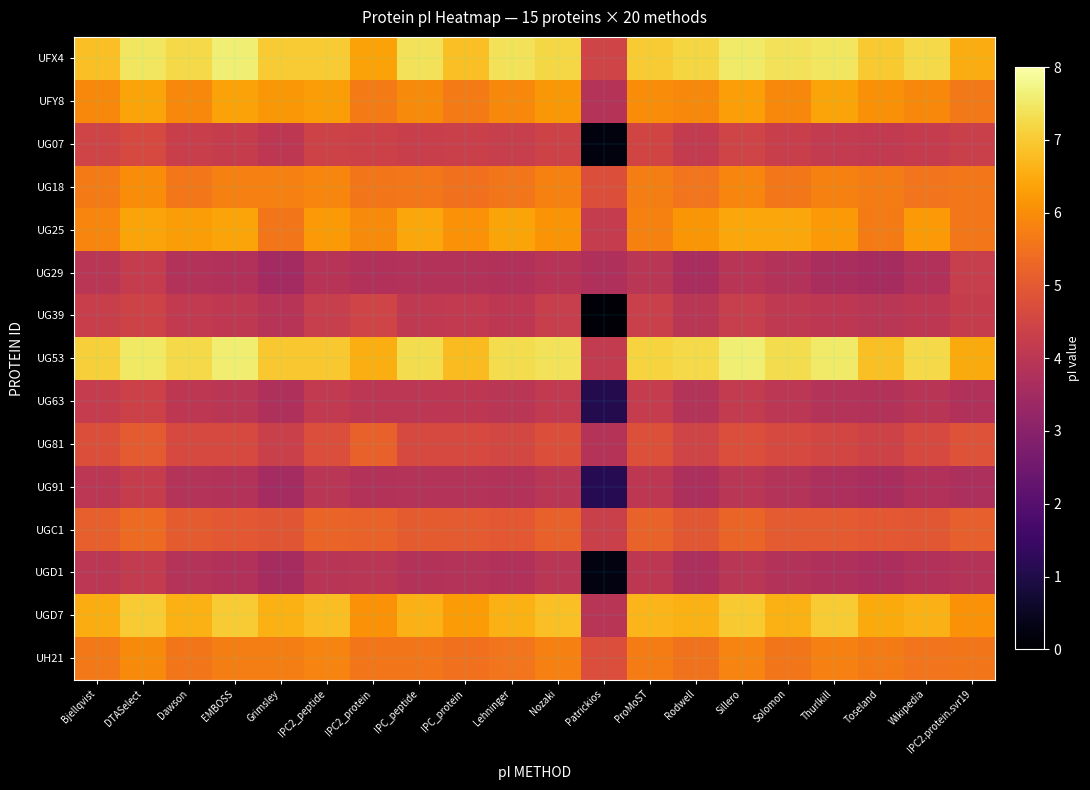

At Patrickios, list the series in order from smallest to largest.

UG39, UG07, UGD1, UG63, UG91, UG29, UFY8, UG81, UGD7, UG53, UG25, UGC1, UFX4, UH21, UG18